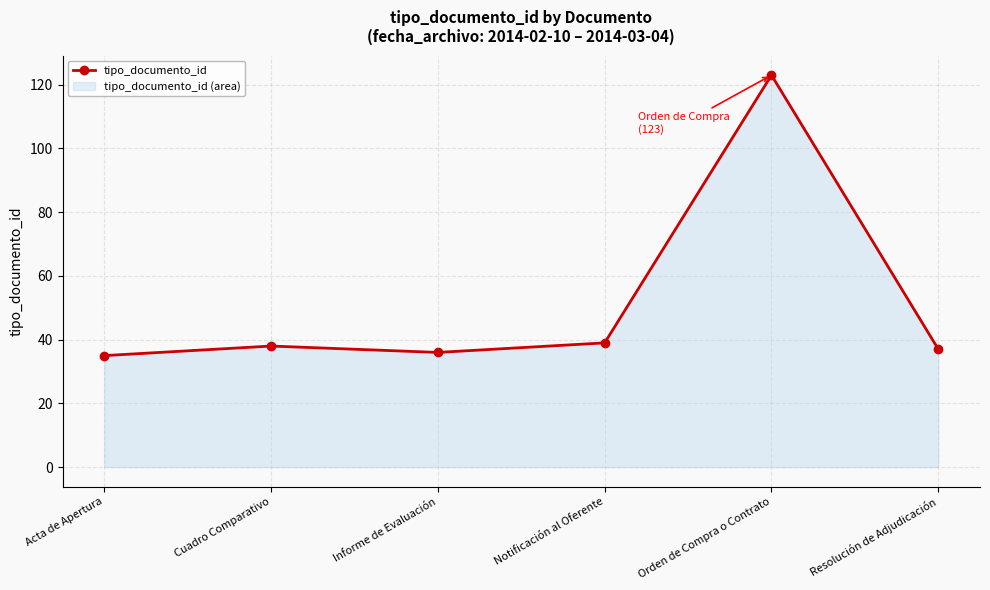

True or false: the data has more than 1 interior local peaks.

True